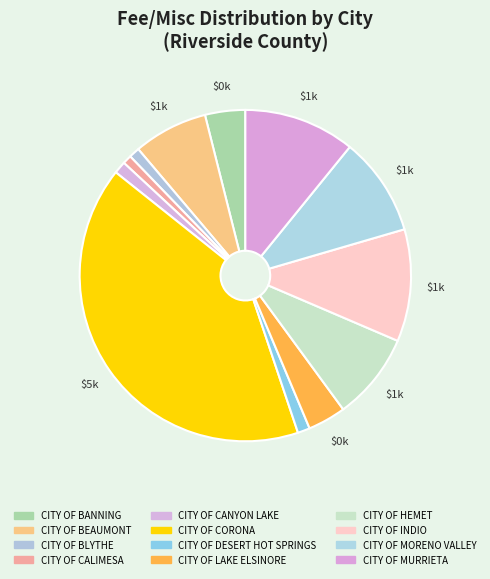

What is the smallest slice in the pie chart?

CITY OF CALIMESA